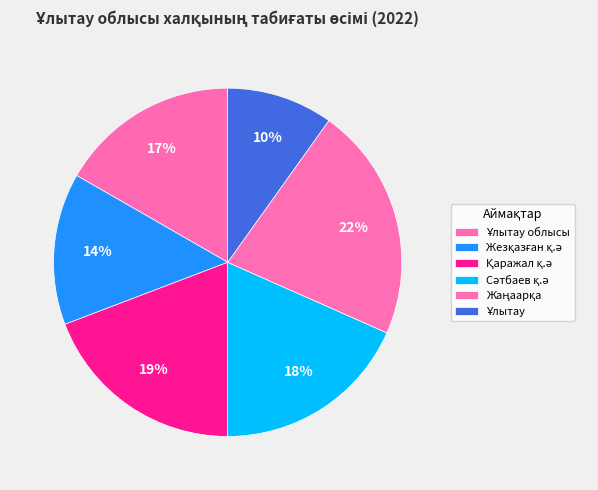

How many slices are in this pie chart?

6